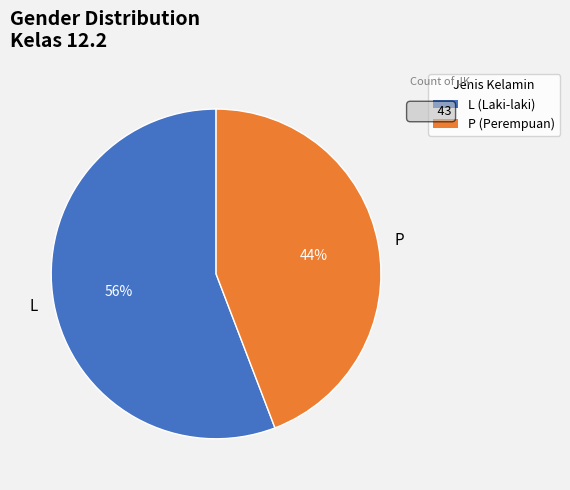

Do P and L together represent more than half of the pie?

Yes